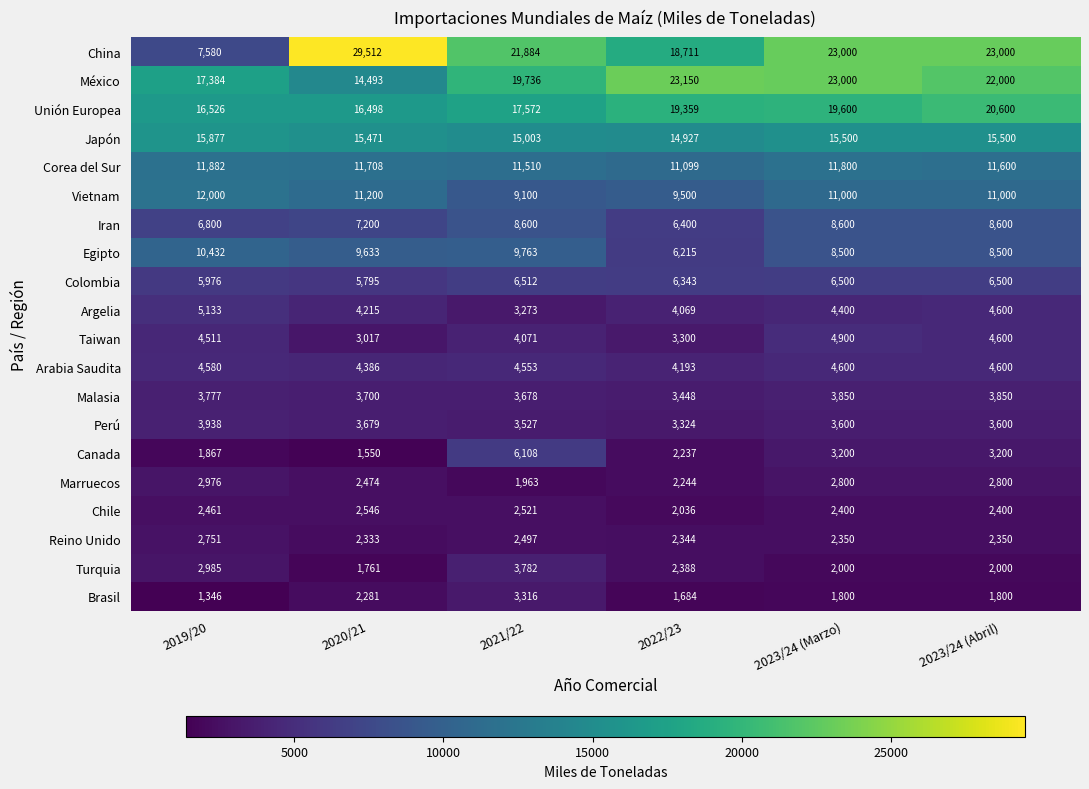

Rank the series at 2020/21 from lowest to highest value.

Canada, Turquia, Brasil, Reino Unido, Marruecos, Chile, Taiwan, Perú, Malasia, Argelia, Arabia Saudita, Colombia, Iran, Egipto, Vietnam, Corea del Sur, México, Japón, Unión Europea, China